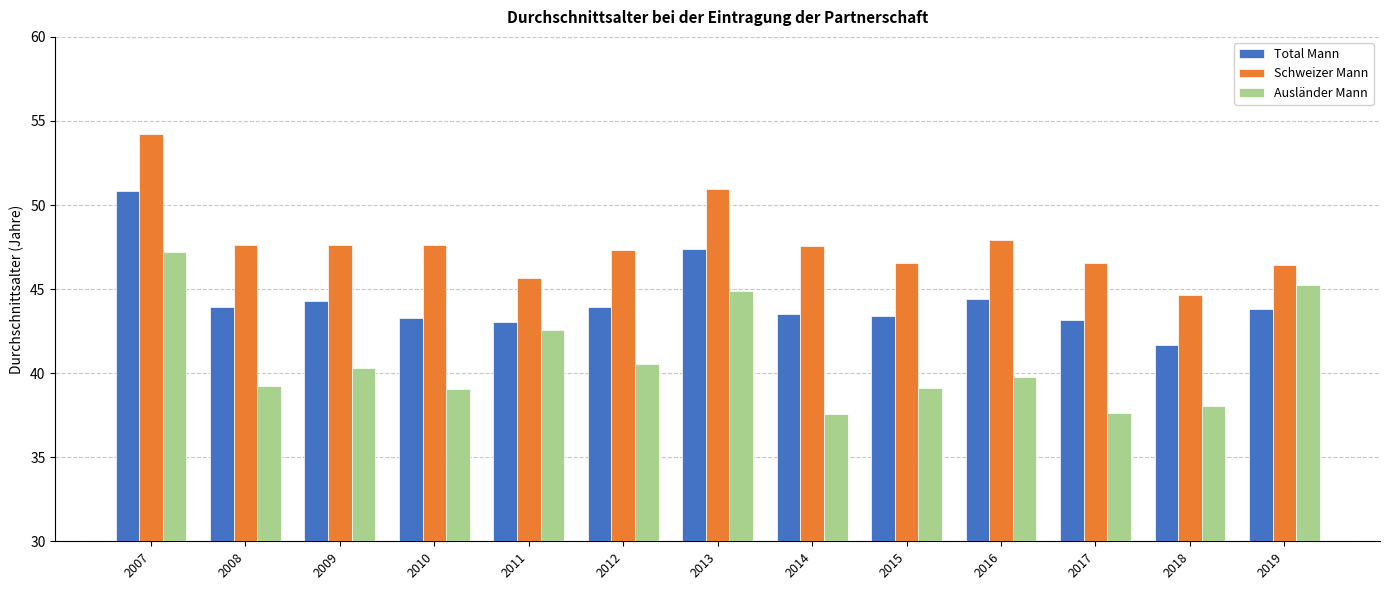

Rank the series by their average value, from lowest to highest.

Ausländer Mann, Total Mann, Schweizer Mann